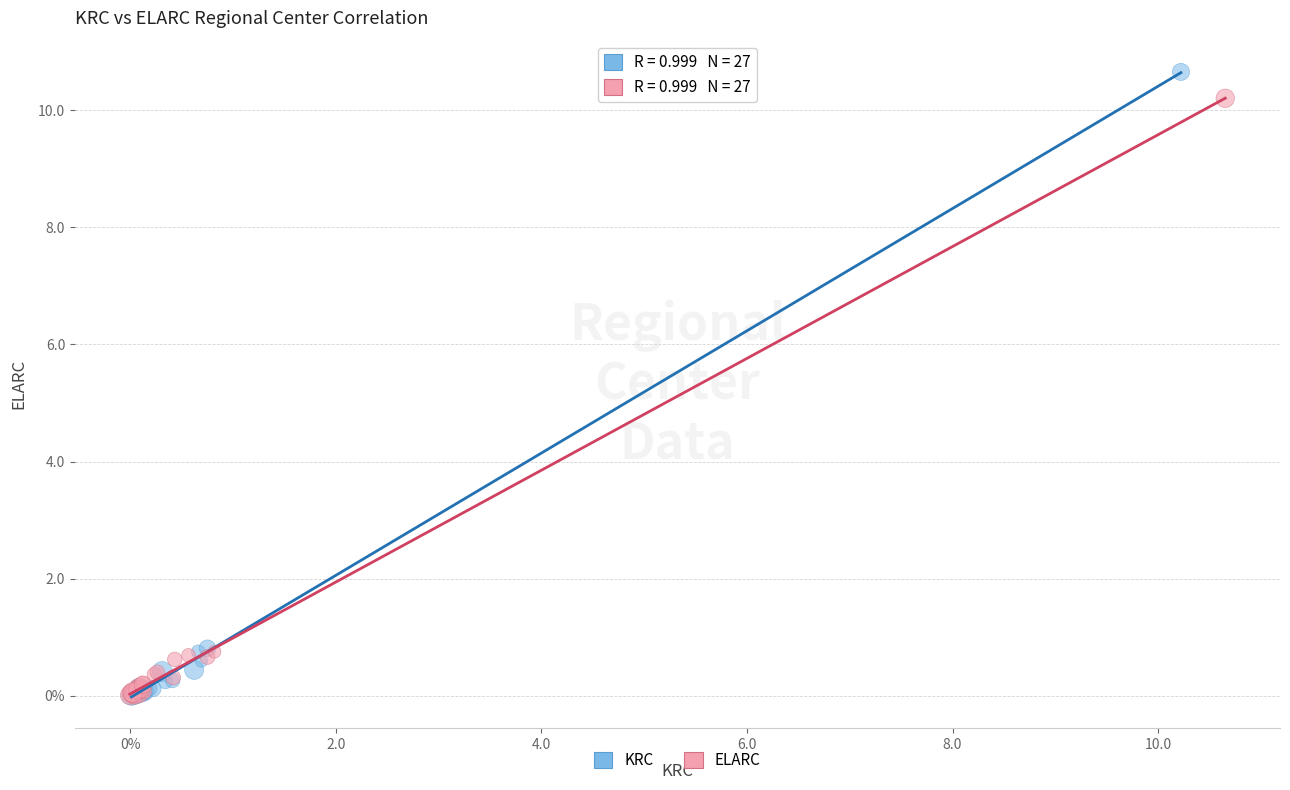

What are all the series names shown in the legend?

KRC, ELARC